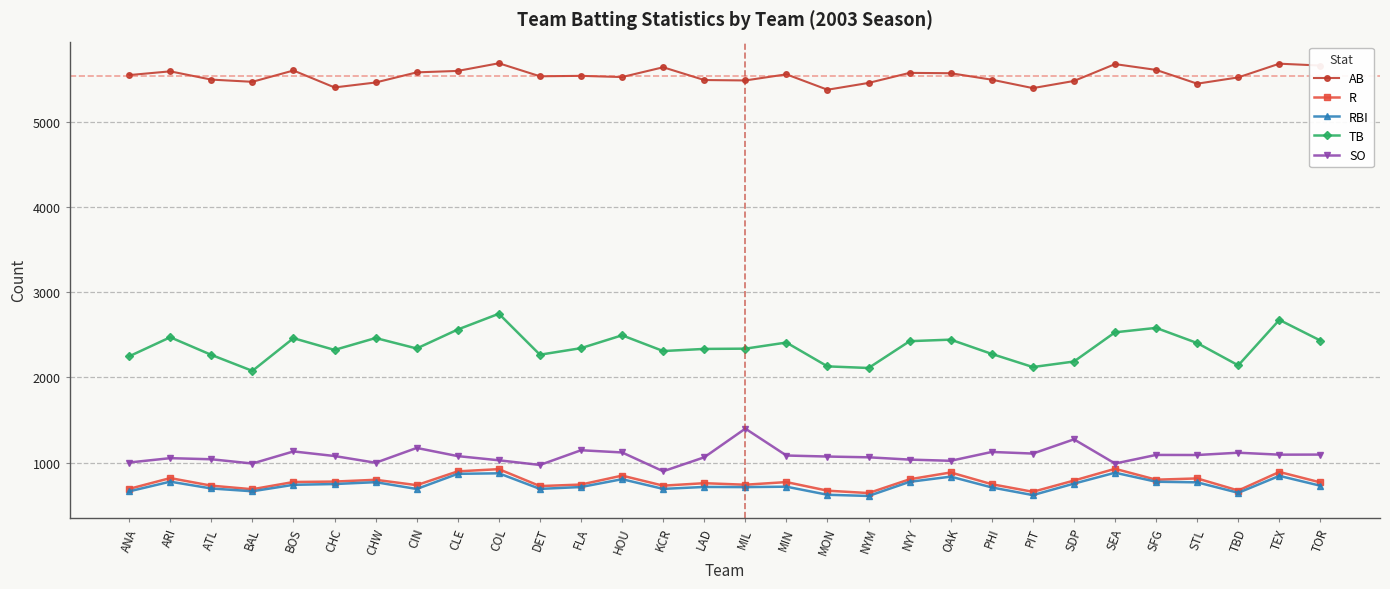

List the series in order of their peak value, highest first.

AB, TB, SO, R, RBI